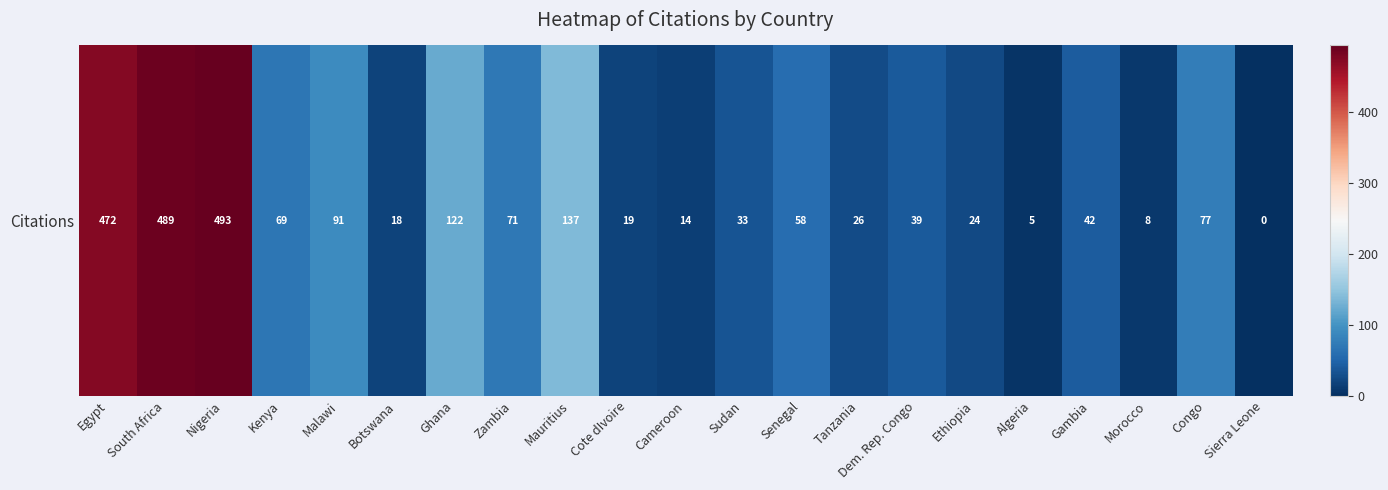

What is the sum of the values at Nigeria and Congo?

570